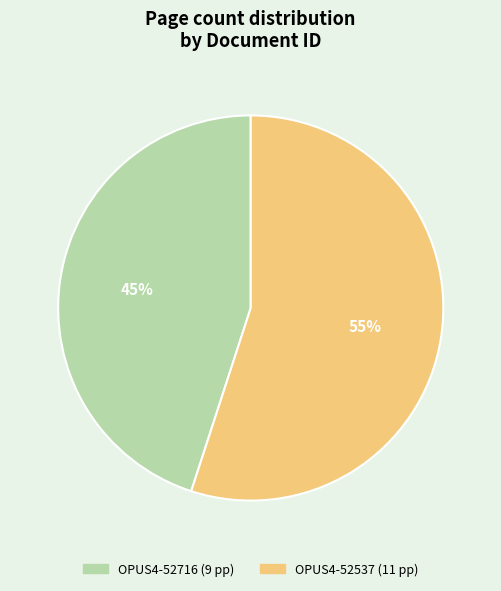

Which slice is the smallest?

OPUS4-52716